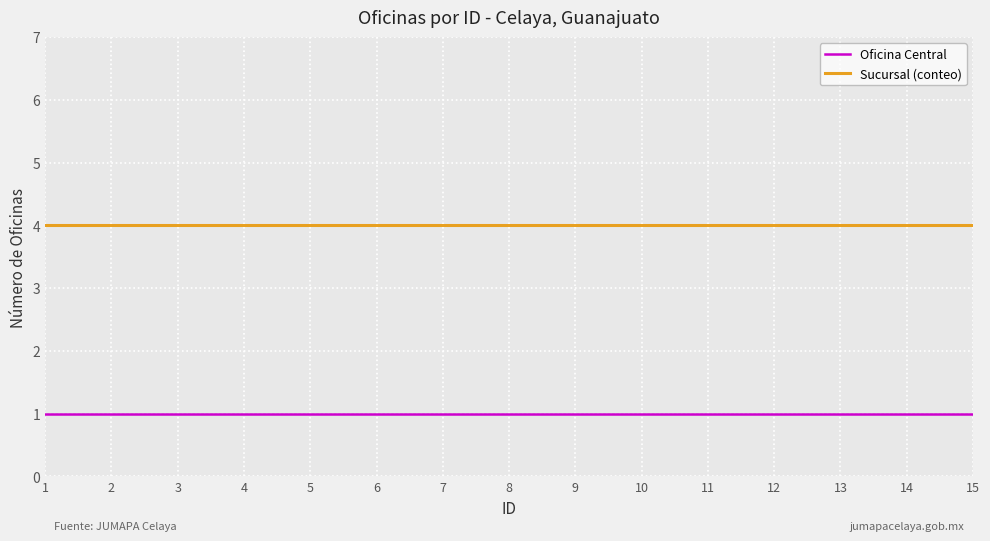

What is the highest value of the Sucursal (conteo) series?

4